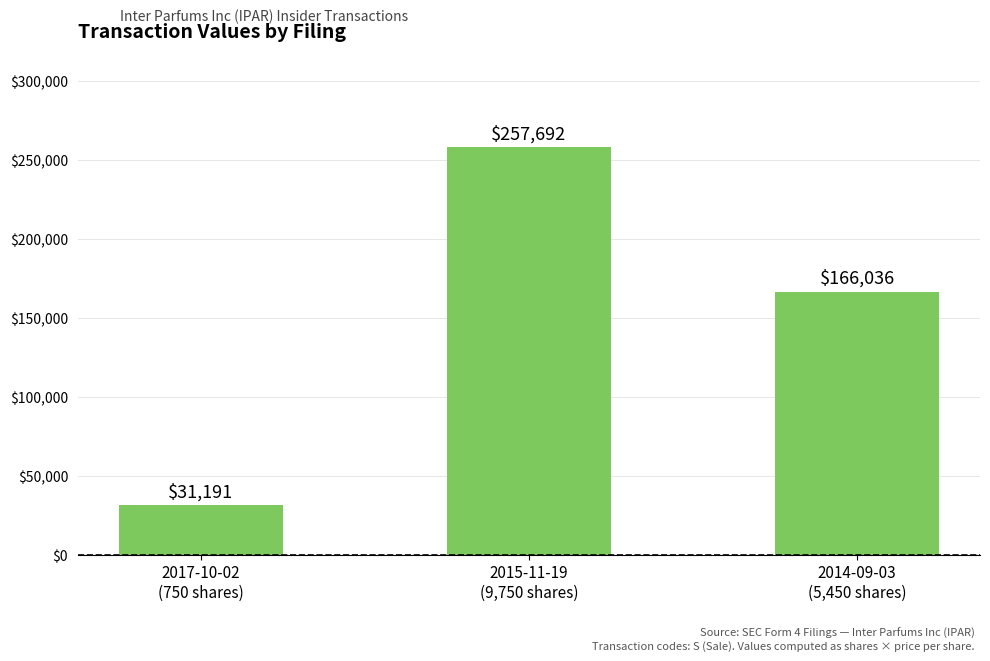

What is the approximate value at 2017-10-02
(750 shares), to the nearest 50?

31200